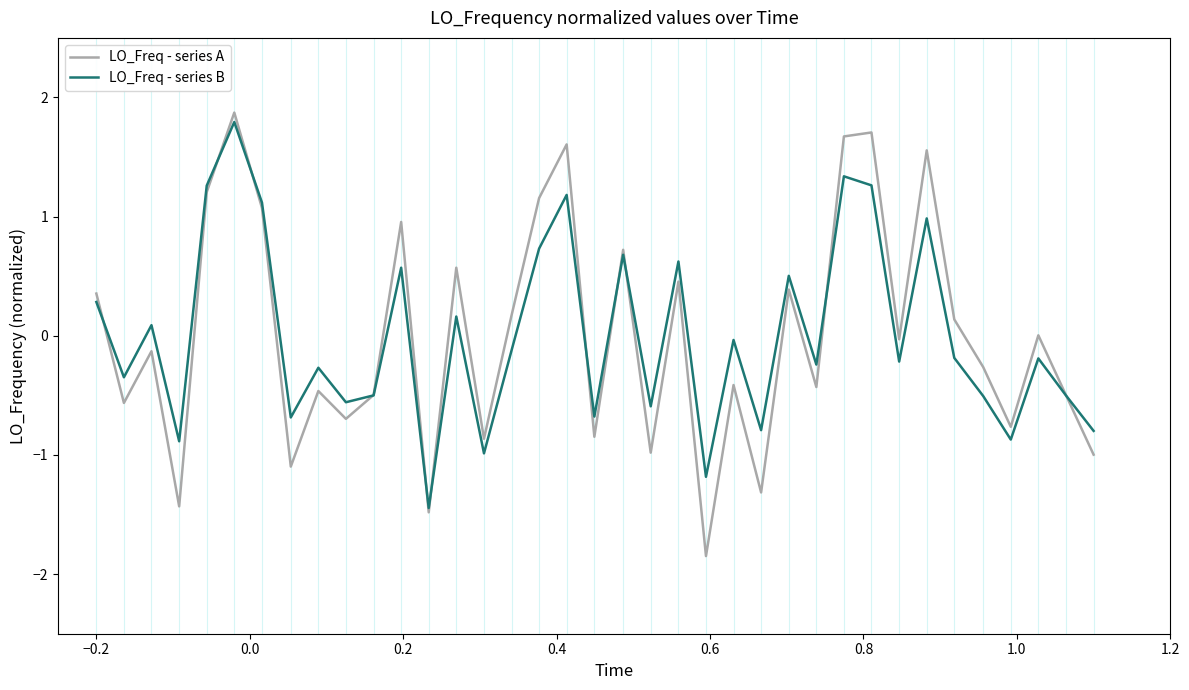

What is the minimum value shown in the chart?

-1.8